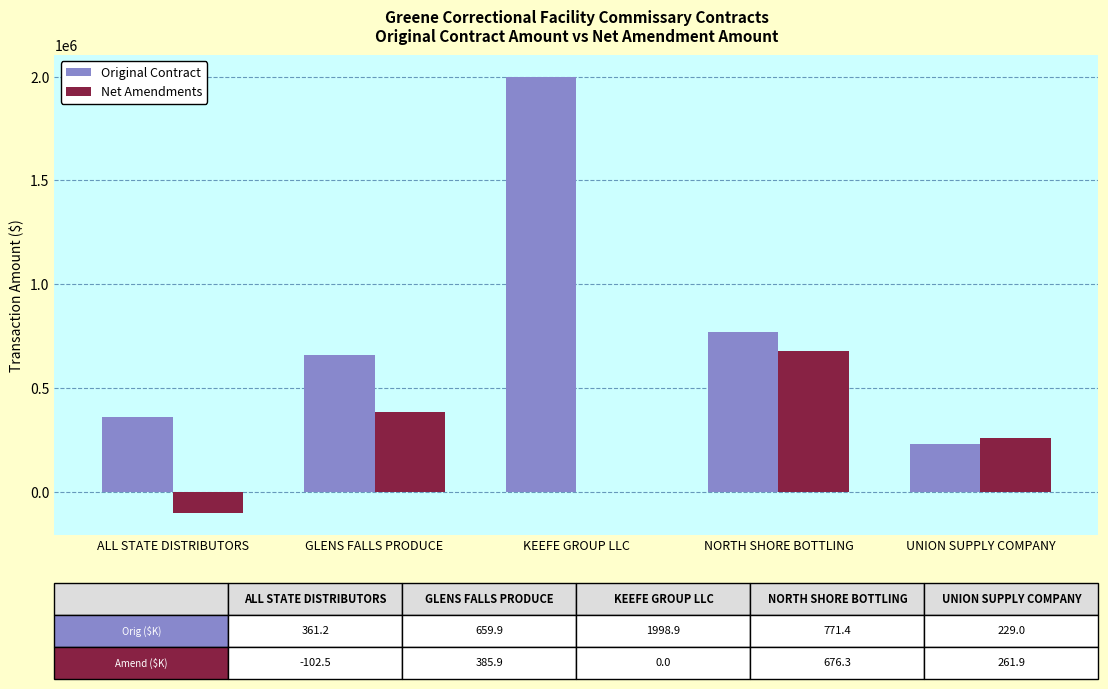

The Original Contract series shows 1998861.6 at KEEFE GROUP LLC. True or false?

True